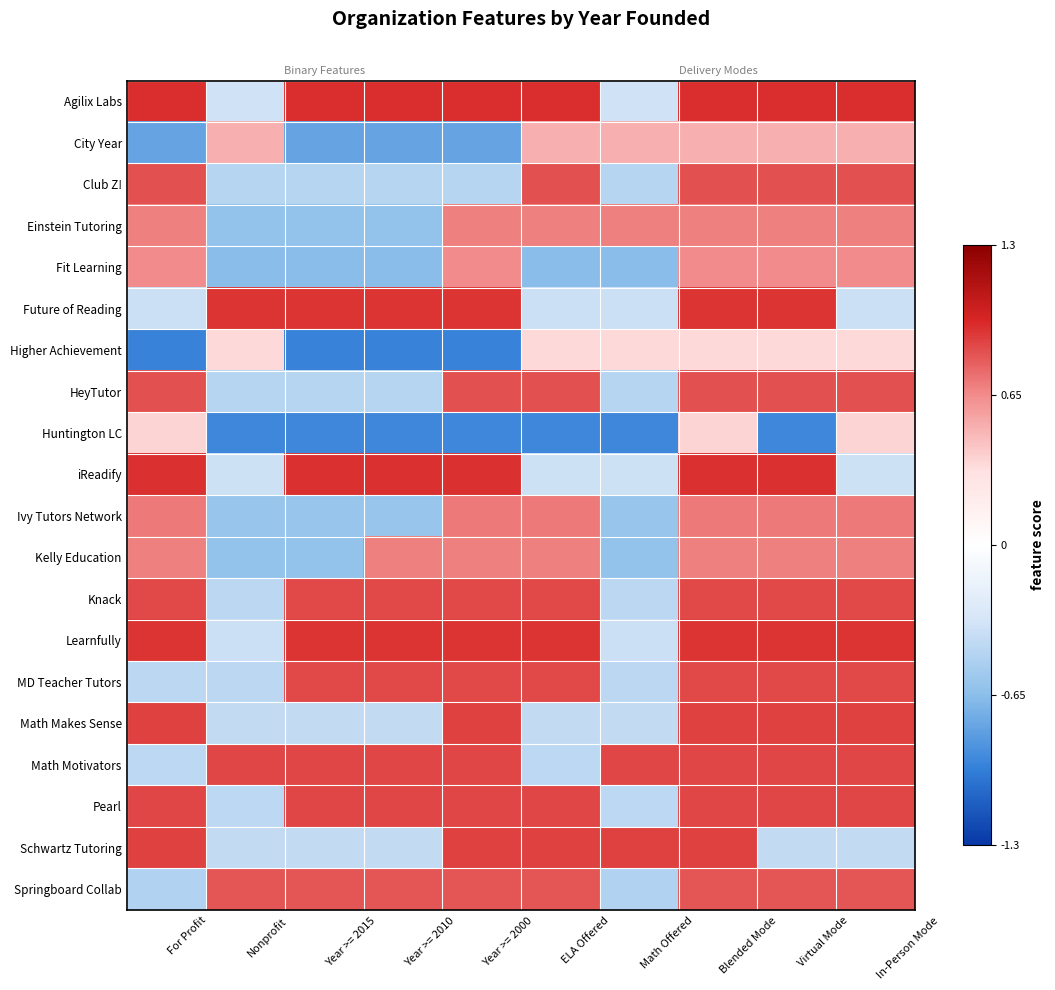

At which label is iReadify closest to 0?

Nonprofit